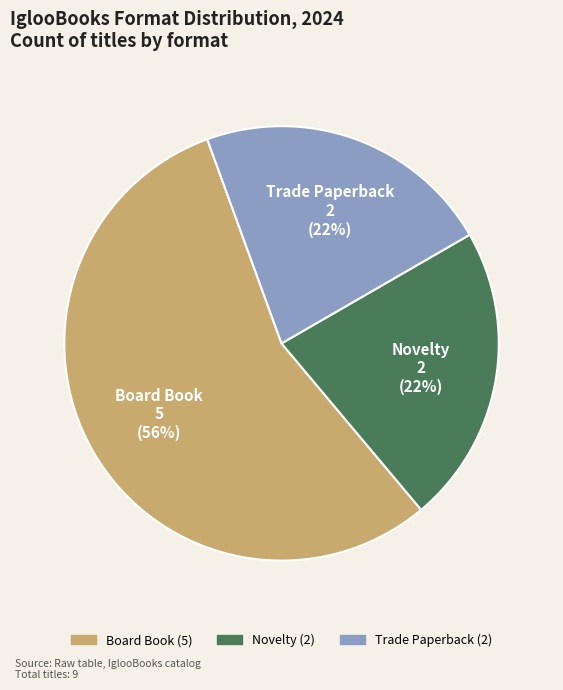

Is Trade Paperback the majority of the pie?

No